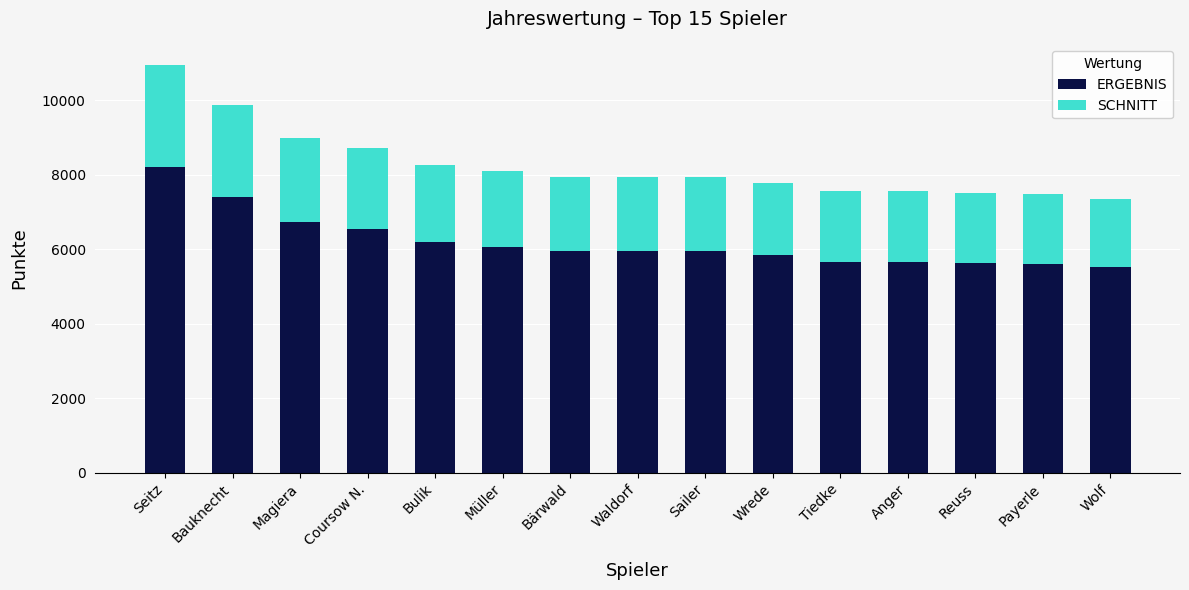

At which category is the sum across all series the highest?

Seitz